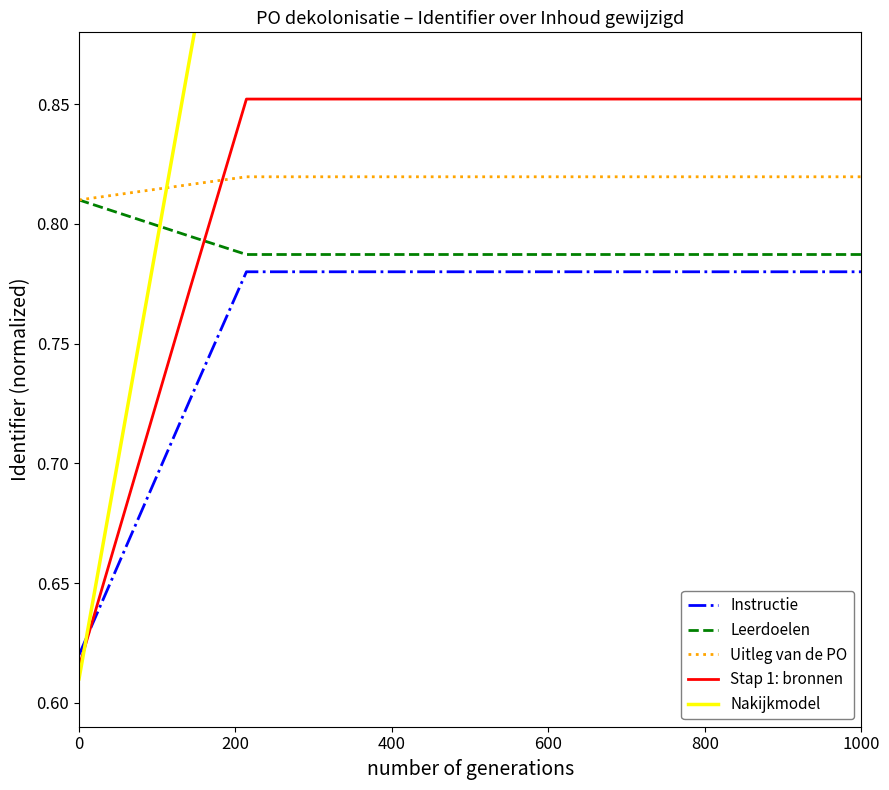

How many series are shown in this chart?

5